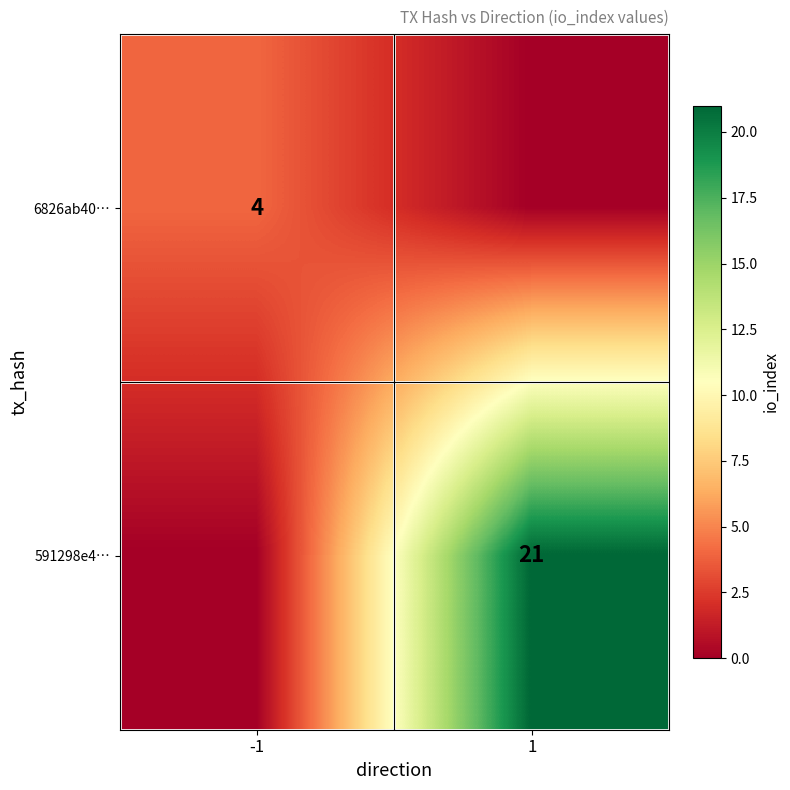

The 6826ab40… series shows 4 at -1. True or false?

True